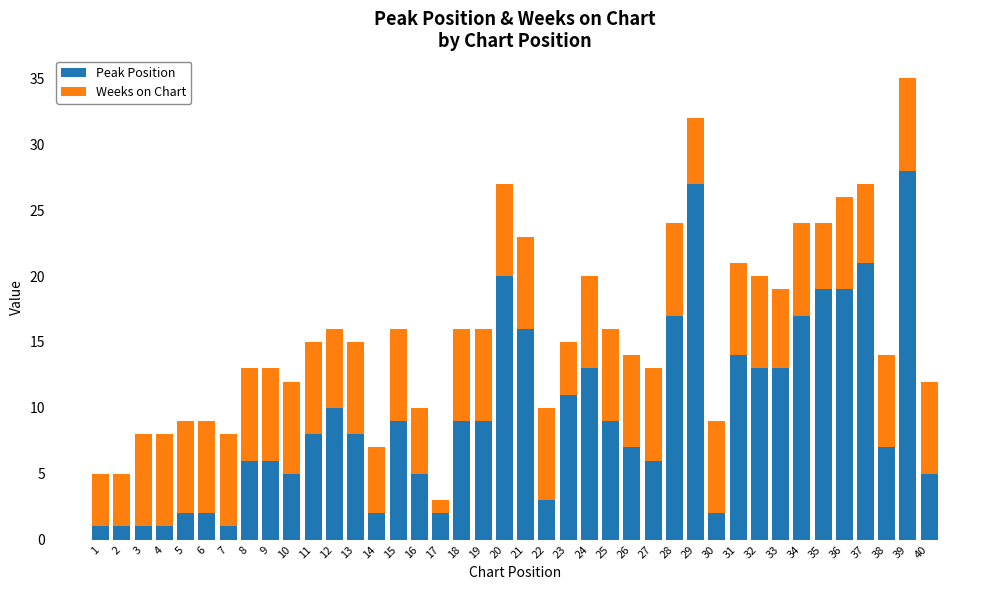

The value of Peak Position at 27 is 8. True or false?

False